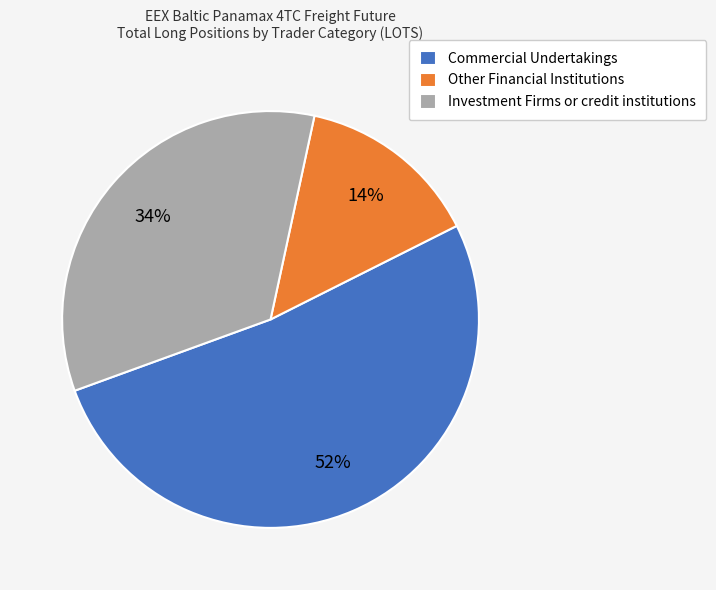

Is the sum of Other Financial Institutions and Investment Firms or credit institutions greater than half?

No